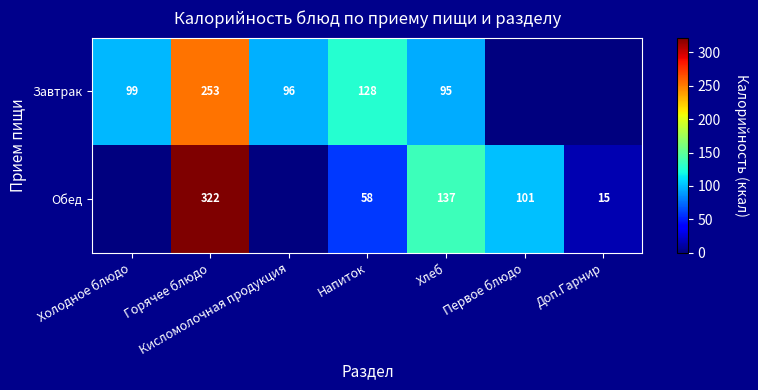

Rank the series at Хлеб from highest to lowest value.

Обед, Завтрак